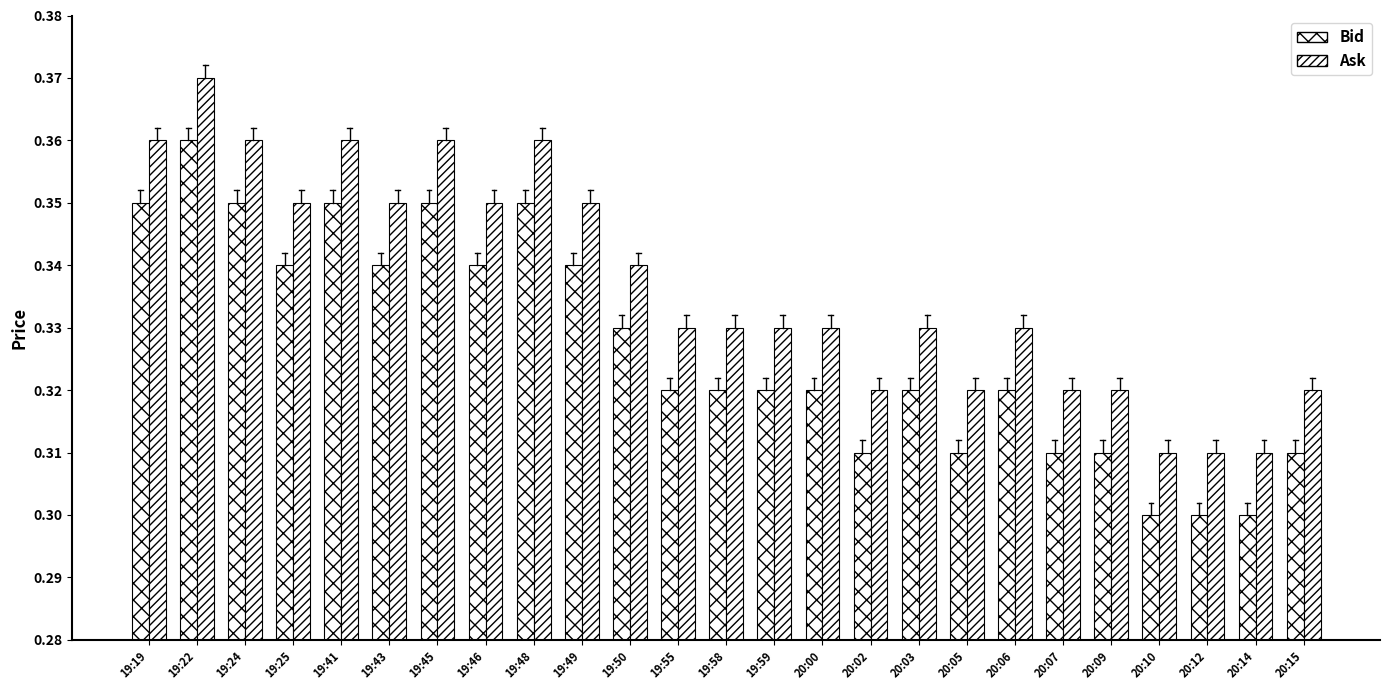

Reading left to right, extract all data points from this chart.

Bid: 0.3	0.4	0.3	0.3	0.3	0.3	0.3	0.3	0.3	0.3	0.3	0.3	0.3	0.3	0.3	0.3	0.3	0.3	0.3	0.3	0.3	0.3	0.3	0.3	0.3
Ask: 0.4	0.4	0.4	0.3	0.4	0.3	0.4	0.3	0.4	0.3	0.3	0.3	0.3	0.3	0.3	0.3	0.3	0.3	0.3	0.3	0.3	0.3	0.3	0.3	0.3